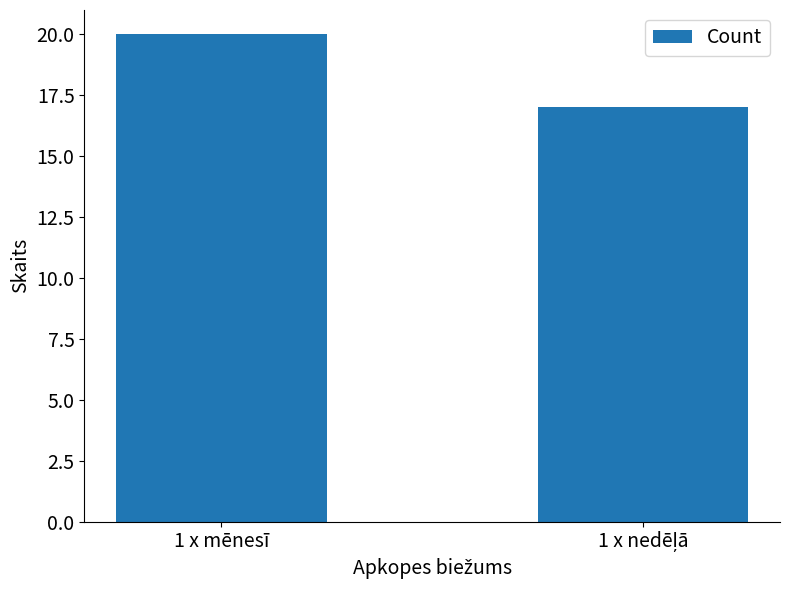

What is the value of the 2nd bar from the left?

17